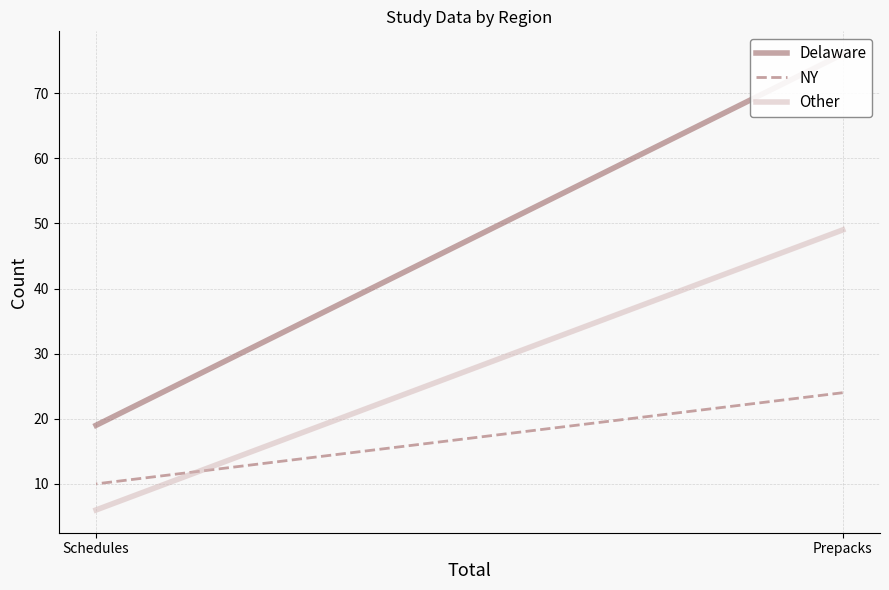

Reading left to right, what are all the values shown in this chart?

Delaware: 76	19
NY: 24	10
Other: 49	6